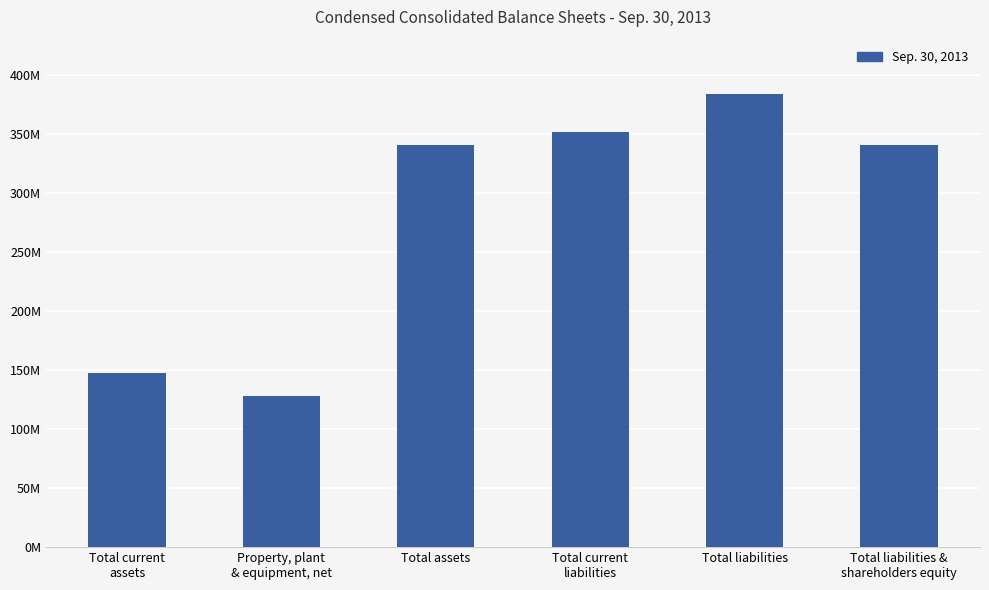

Does the chart contain any negative values?

No